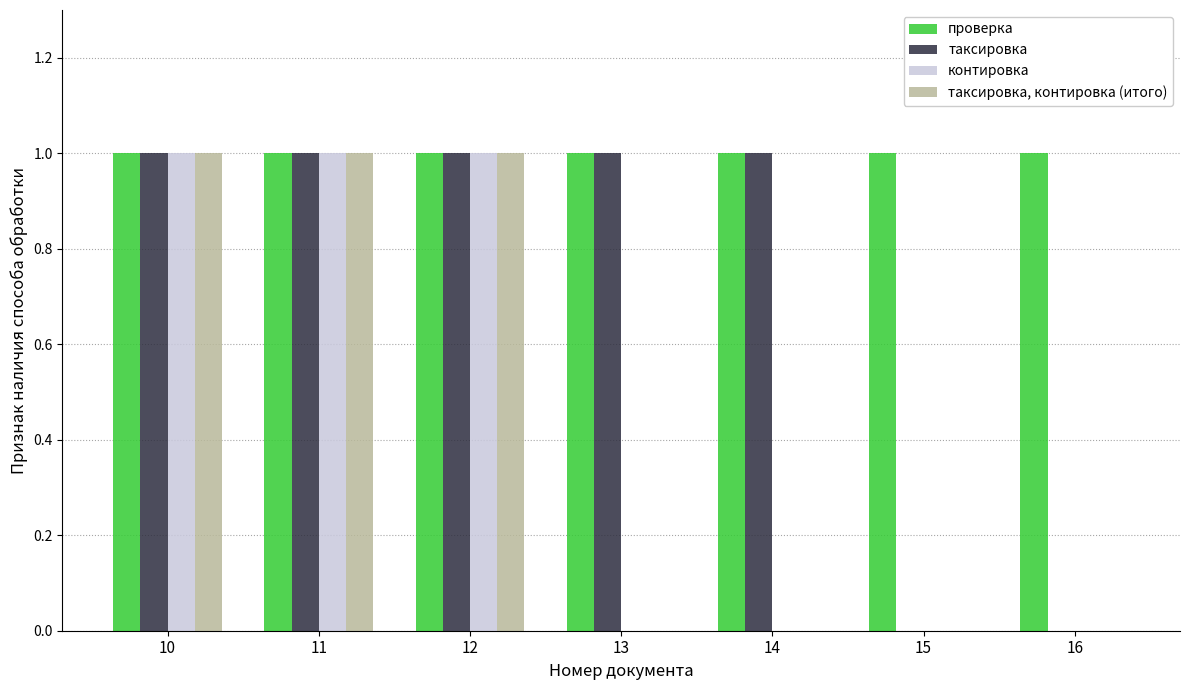

What is the maximum value for проверка?

1